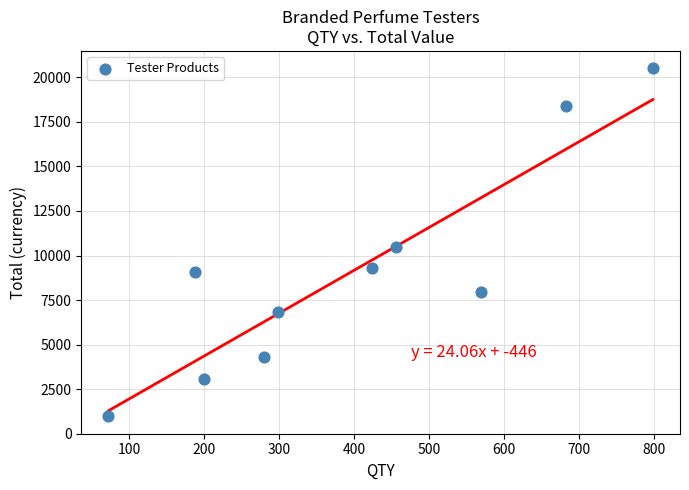

What is the range of Y values (max minus min)?

19536.6